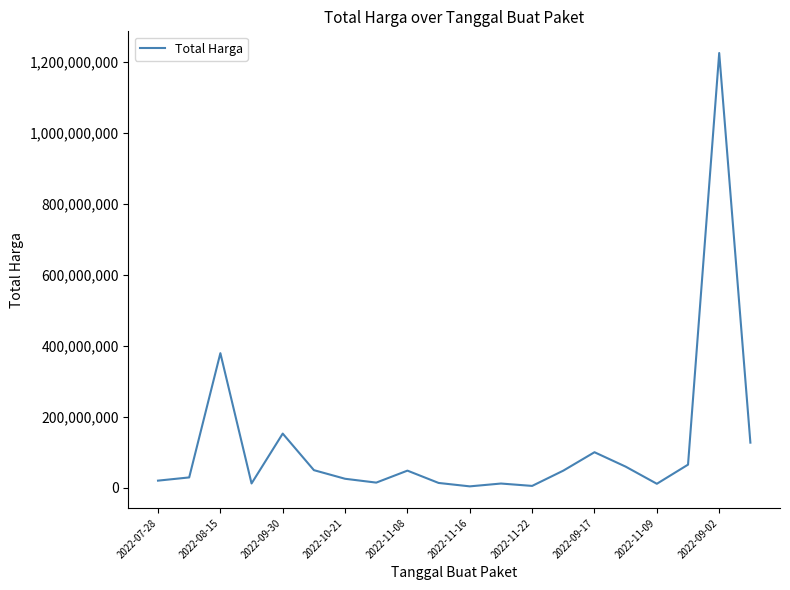

What is the greatest value displayed?

1224682000